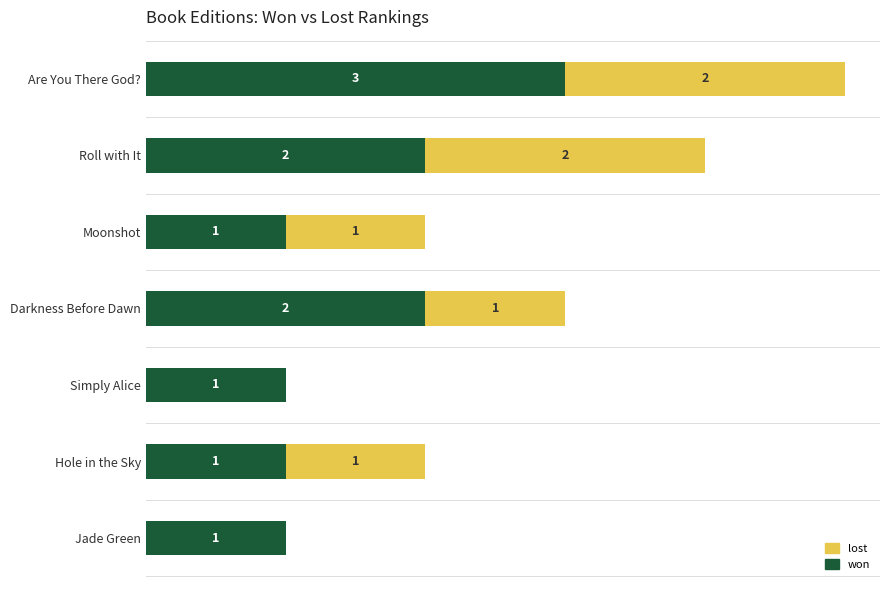

At which category is the sum across all series the highest?

Are You There God?